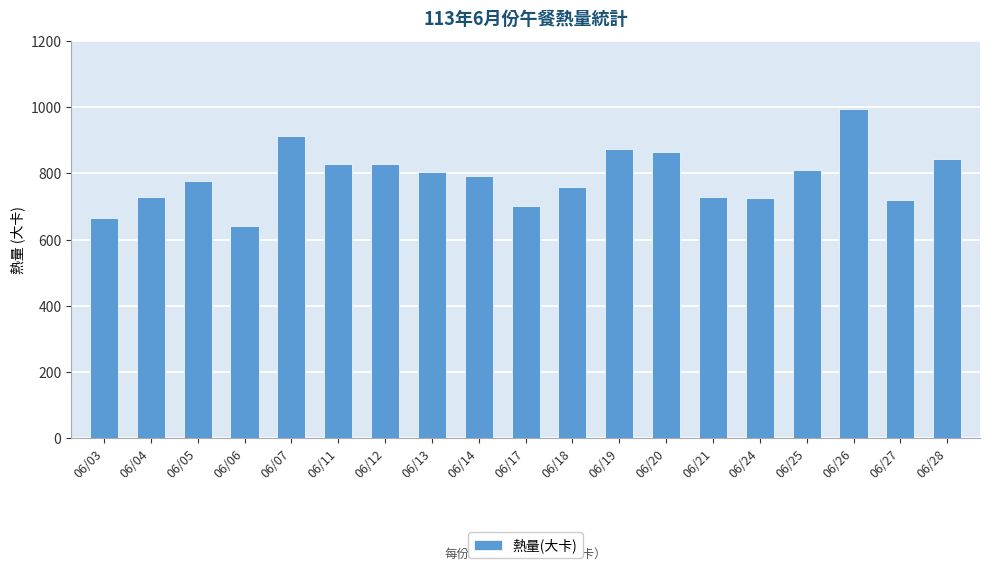

How many bars are there in total?

19